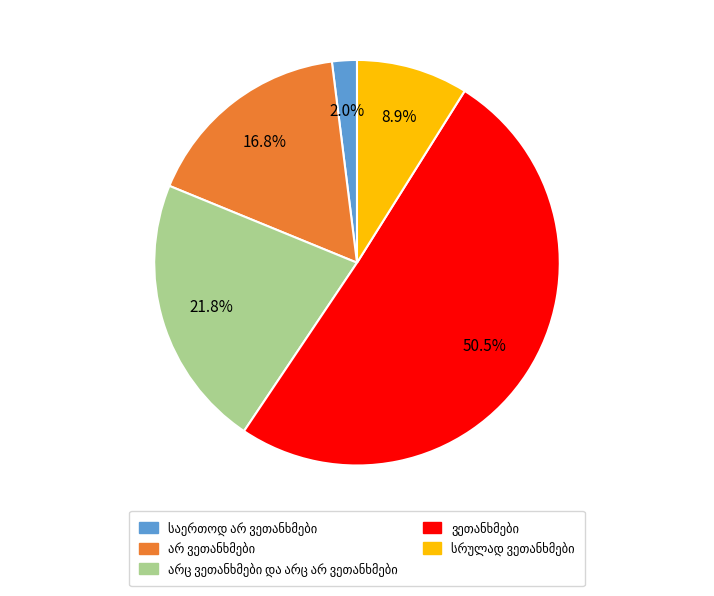

Is there any slice that represents more than half of the pie?

Yes